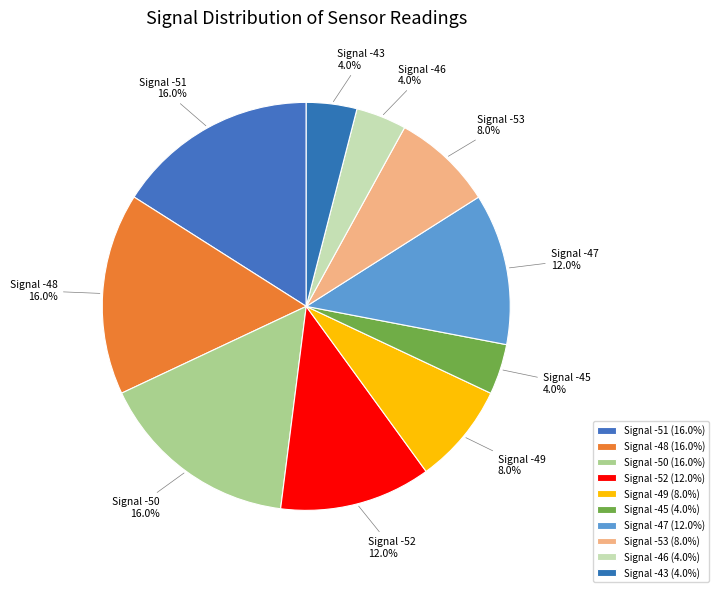

How many slices are in this pie chart?

10